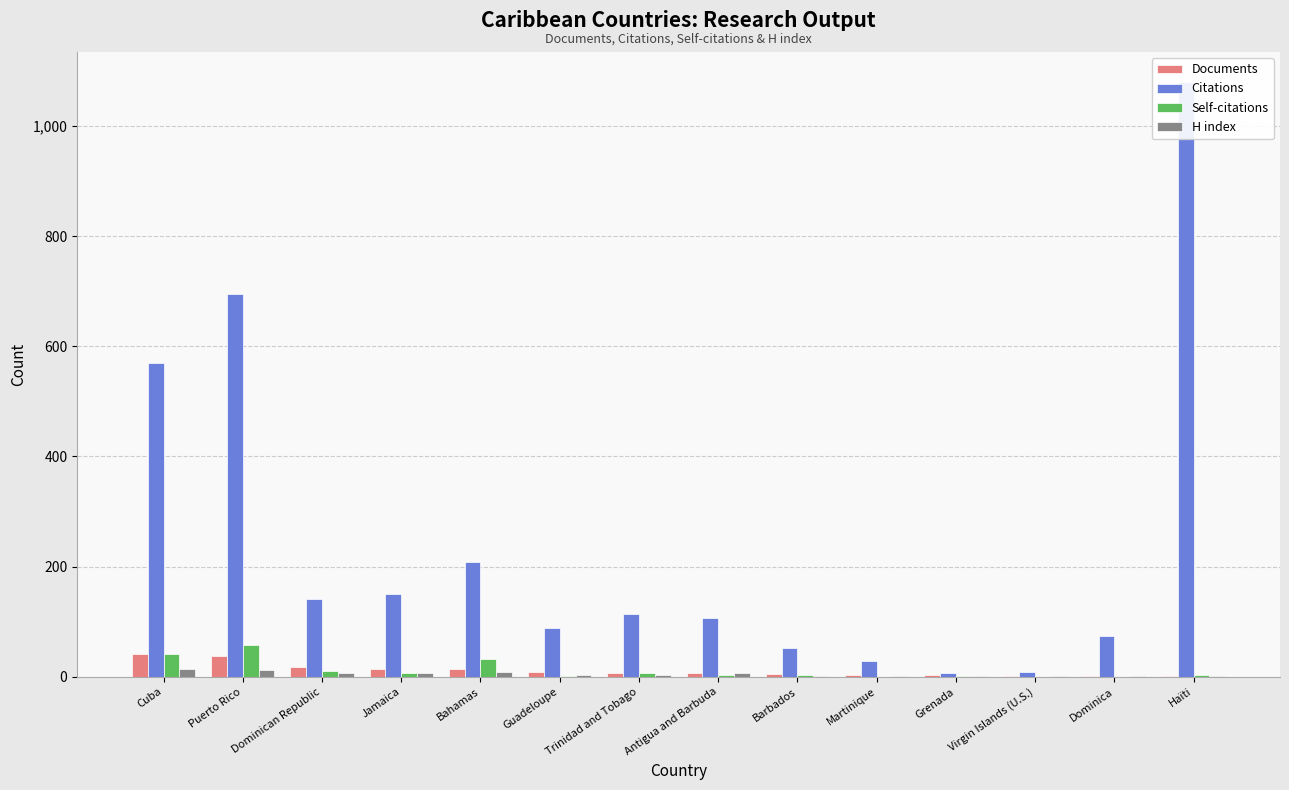

Is the value of Documents at Antigua and Barbuda greater than the value of Self-citations at Dominica?

Yes